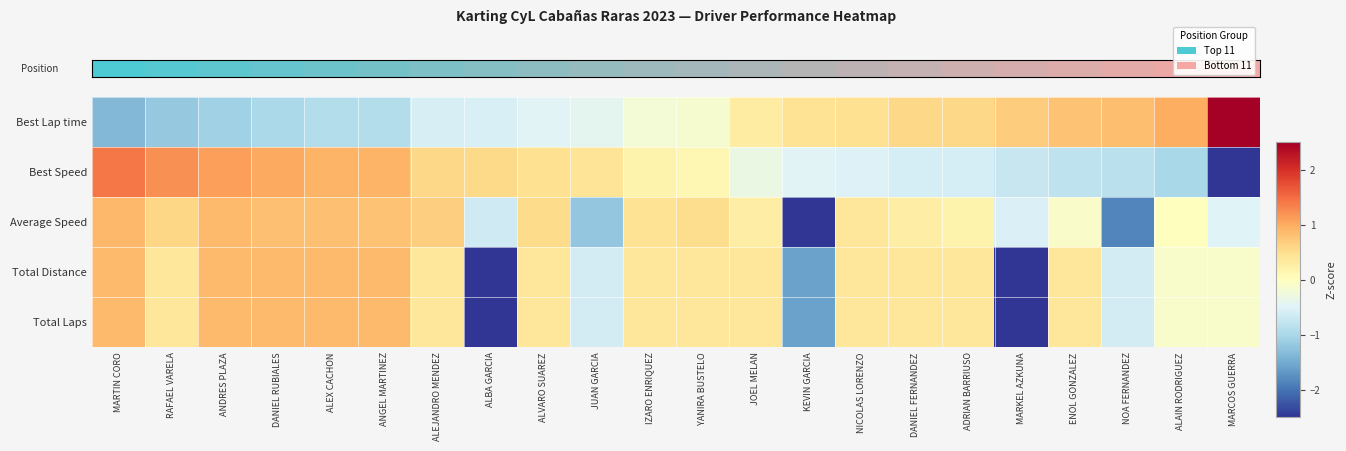

Which series has the widest spread of values?

row_0